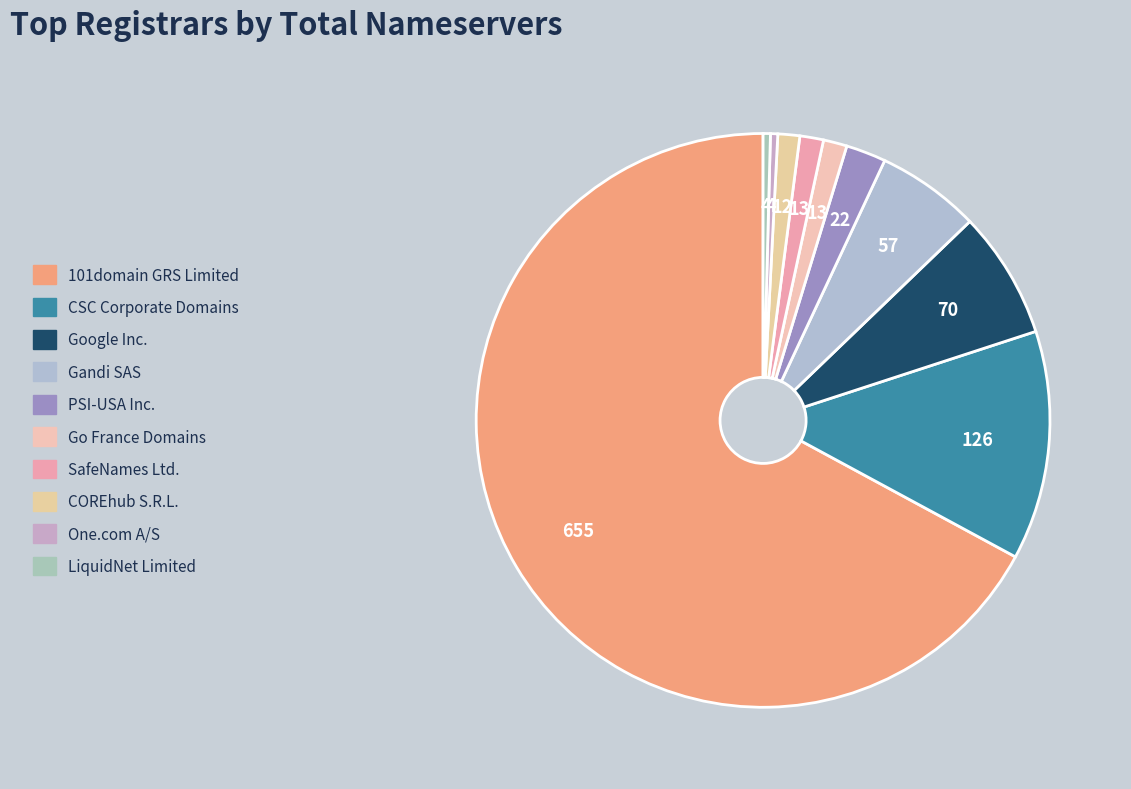

True or false: Gandi SAS accounts for 15% of the total.

False